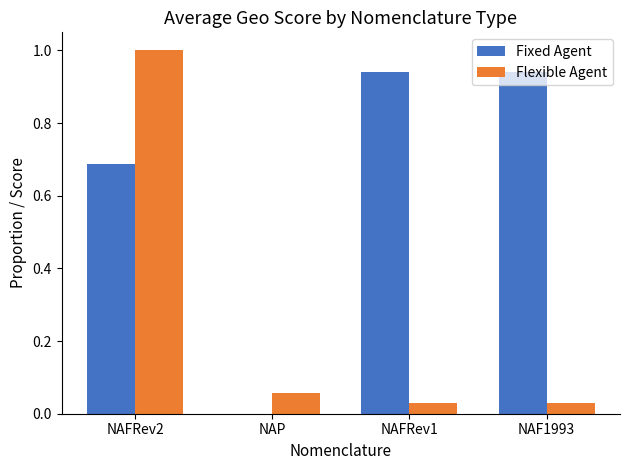

Which series has the largest total across all categories?

Fixed Agent